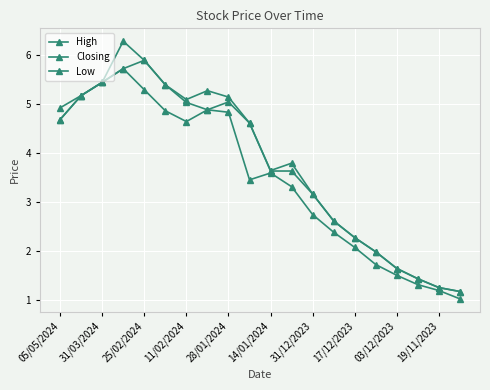

How many values in the Low series exceed 3?

12